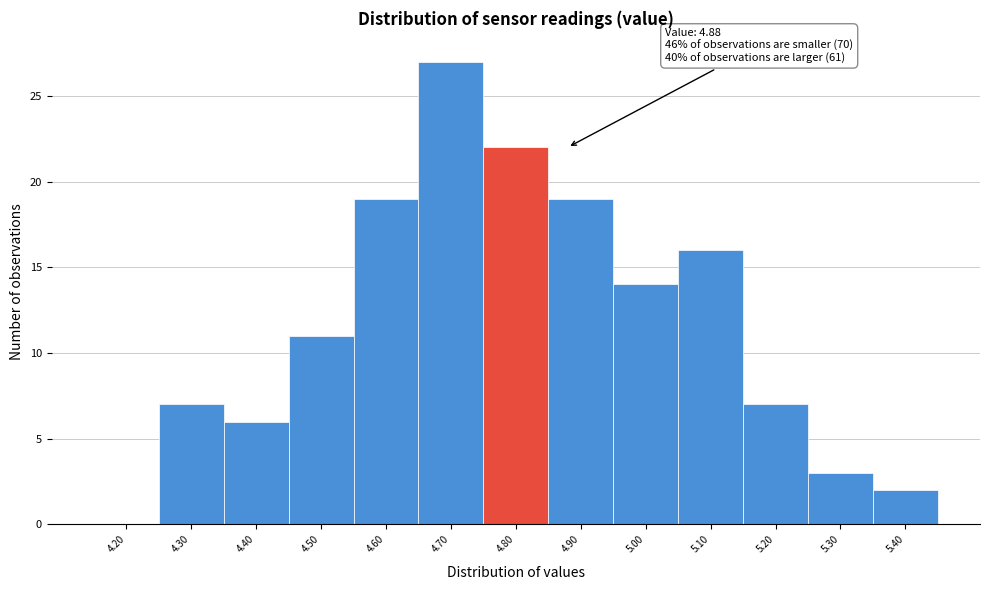

Reading left to right, list all the values displayed in this chart.

4.20=0	4.30=7	4.40=6	4.50=11	4.60=19	4.70=27	4.80=22	4.90=19	5.00=14	5.10=16	5.20=7	5.30=3	5.40=2